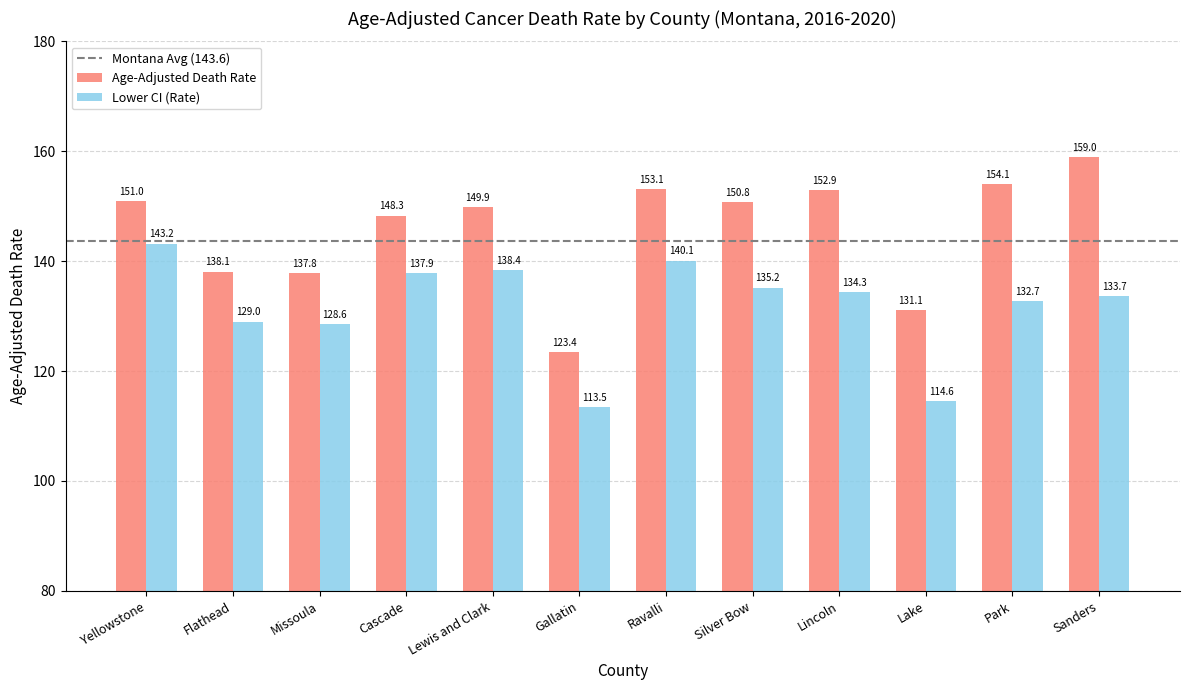

At which label does Age-Adjusted Death Rate first exceed 150?

Yellowstone